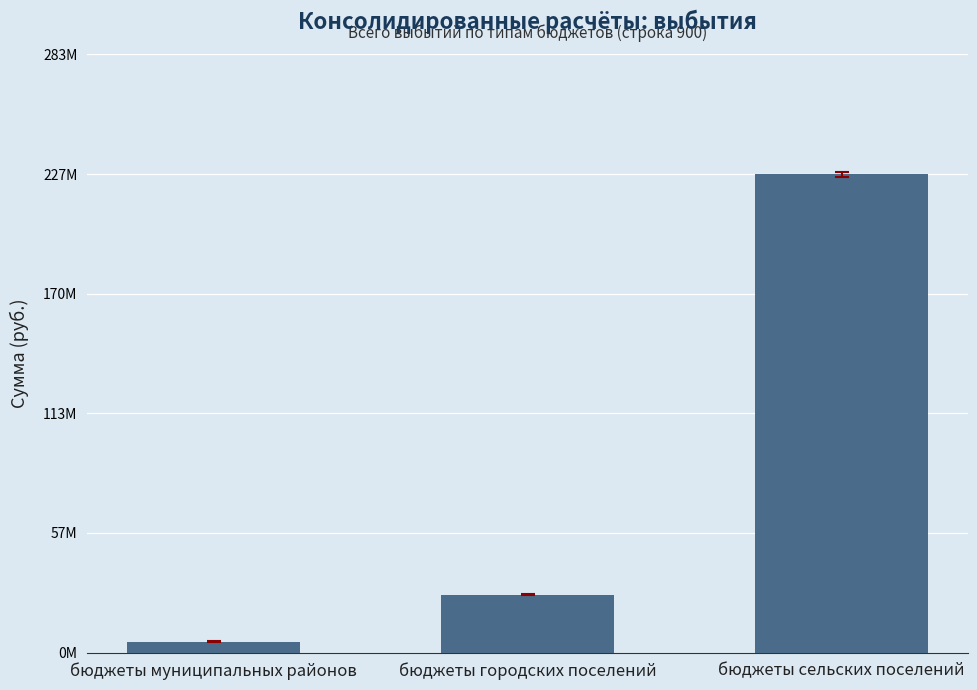

List the labels in order of value, largest first.

бюджеты сельских поселений, бюджеты городских поселений, бюджеты муниципальных районов